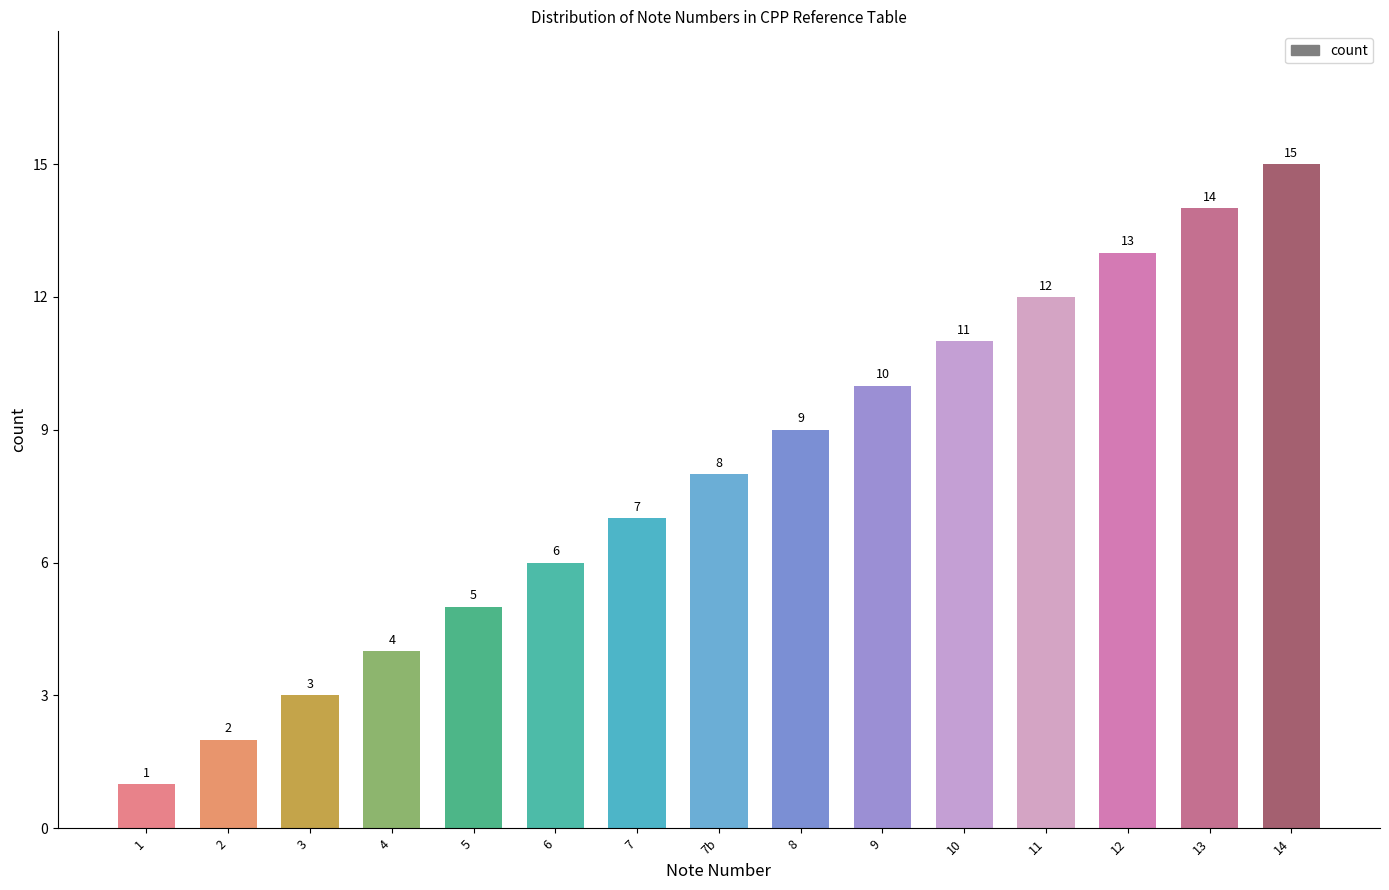

The value at 13 is 10. True or false?

False